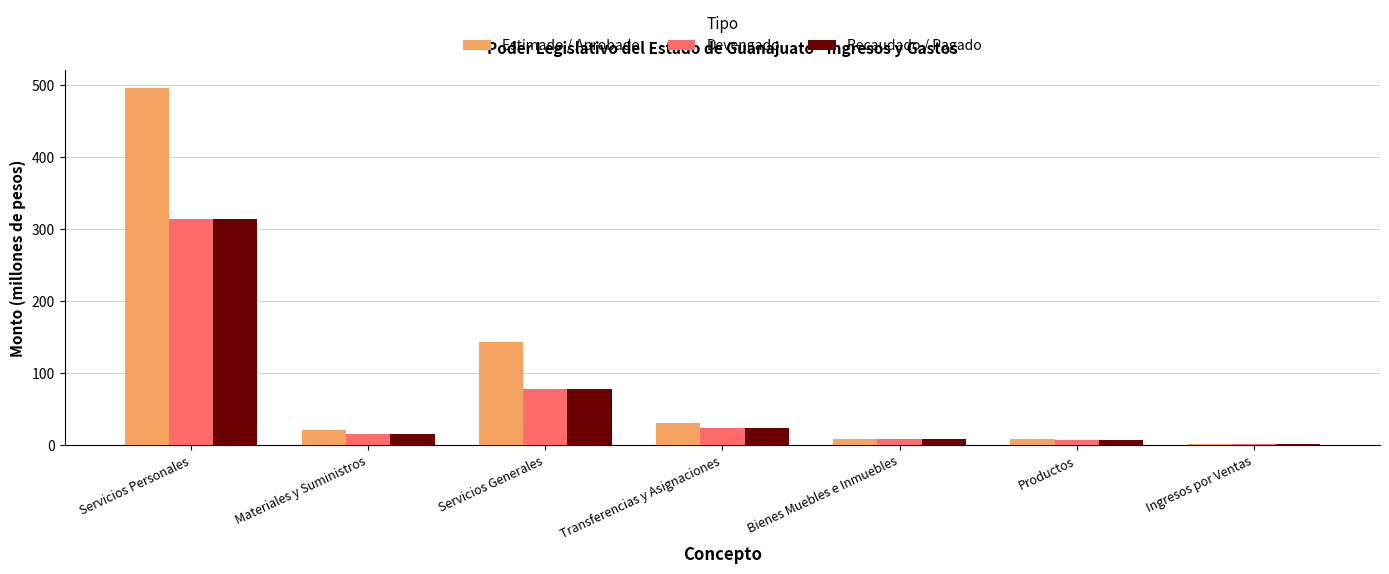

Which label corresponds to the largest value in the chart?

Servicios Personales